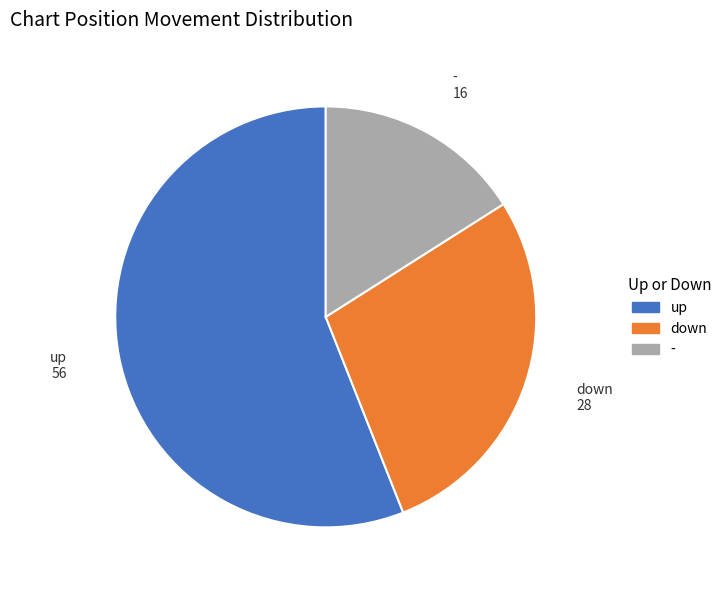

Is the sum of up and - greater than half?

Yes